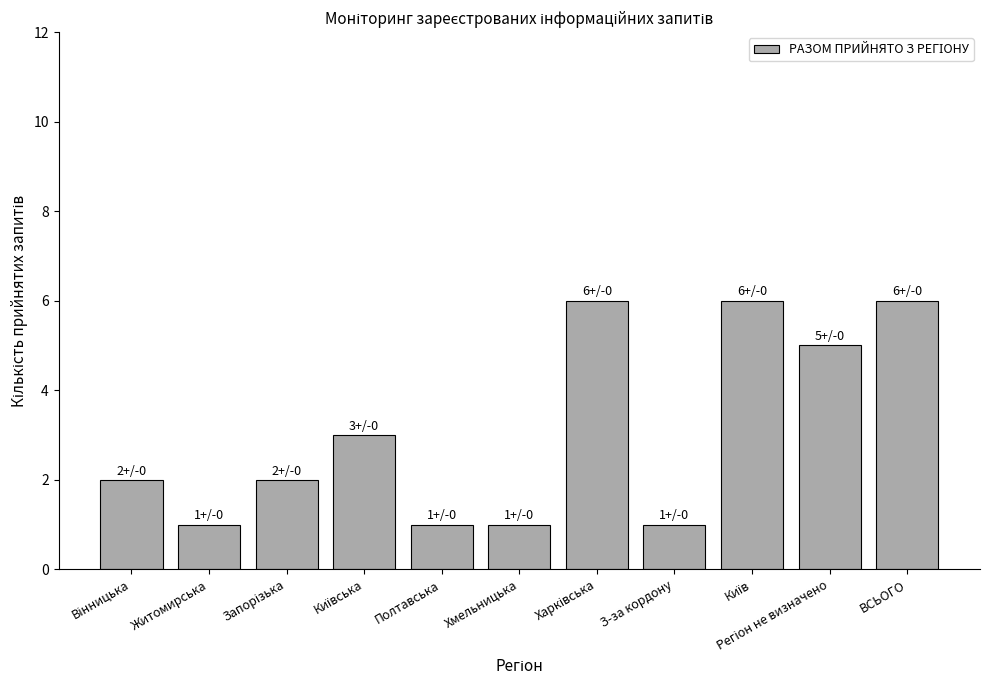

True or false: the data shows 2 at З-за кордону.

False